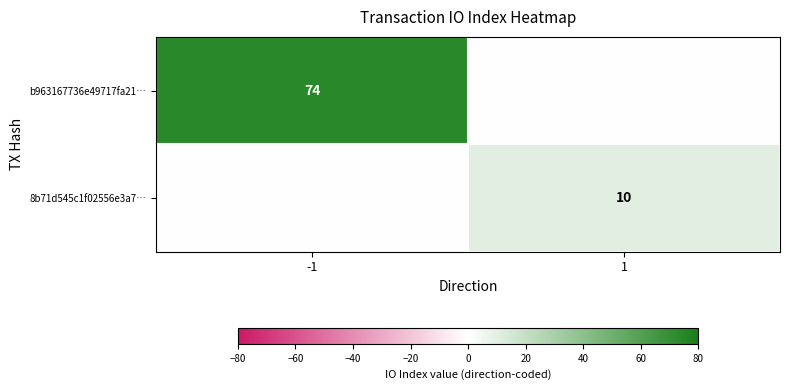

The value of 8b71d545c1f02556e3a7… at 1 is 17. True or false?

False